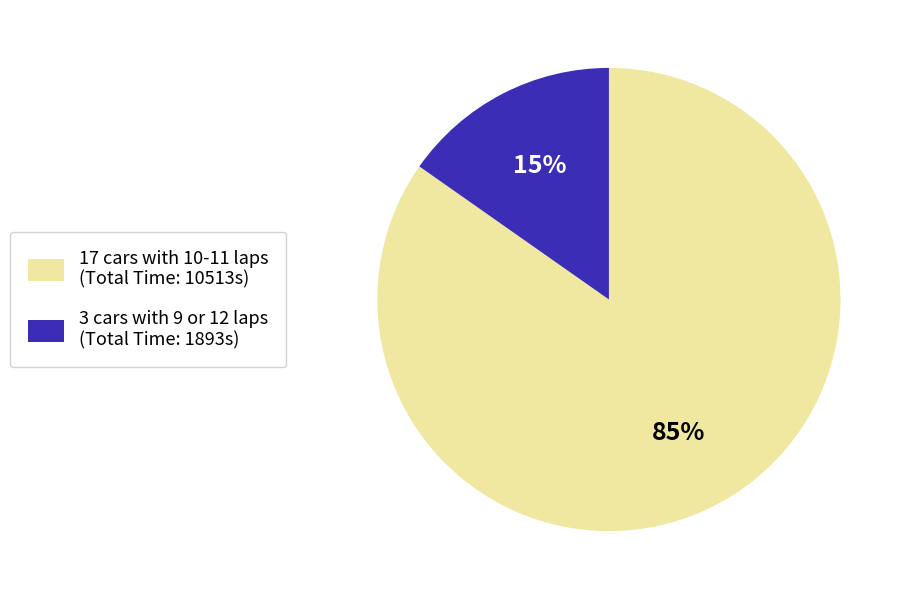

Is there any slice that represents more than half of the pie?

Yes